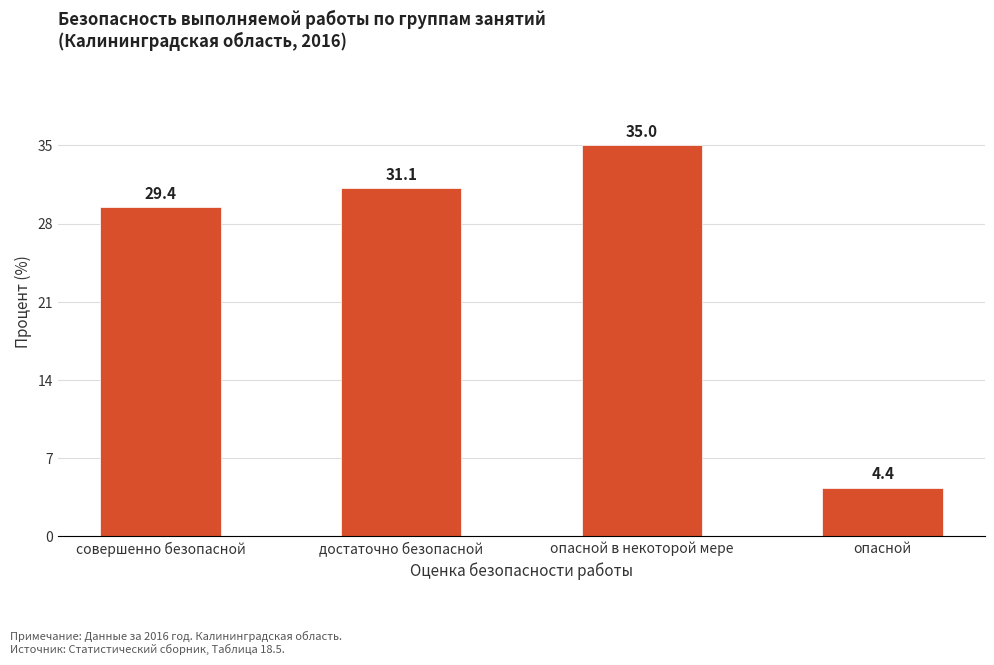

How many data points are less than 31?

2